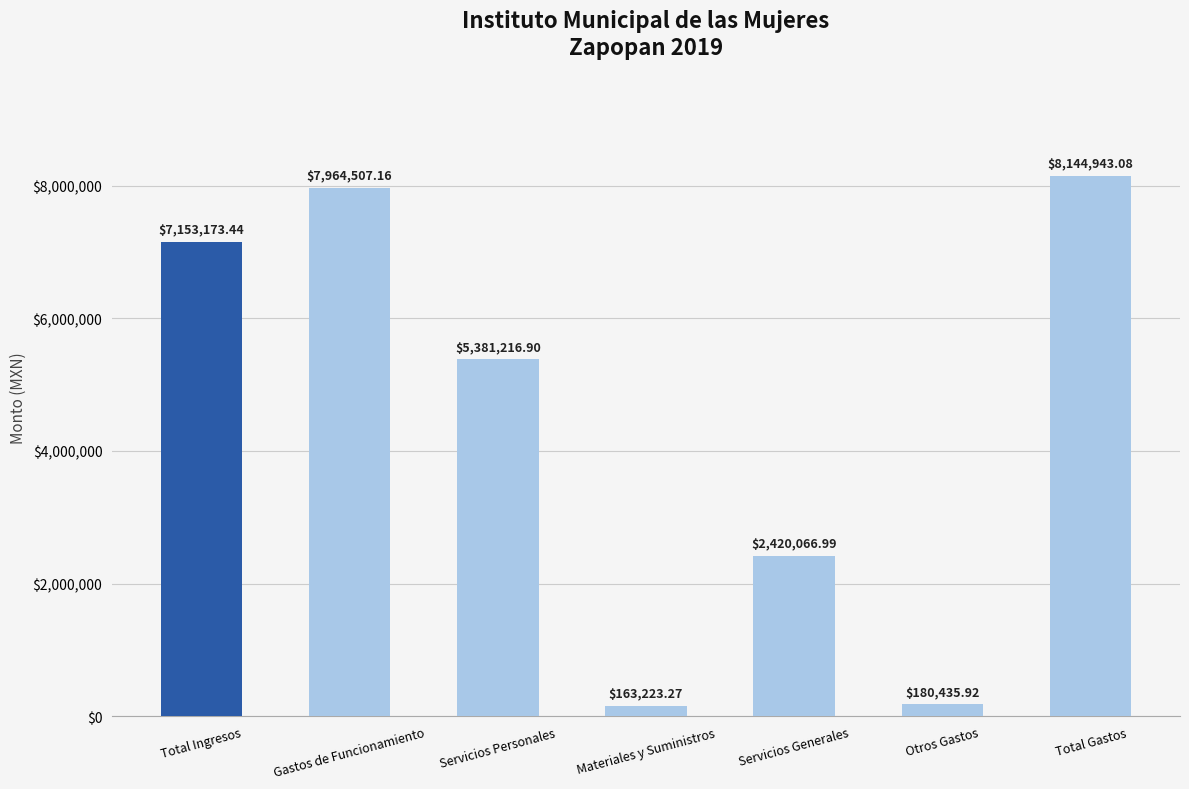

Does the chart contain stacked bars?

No